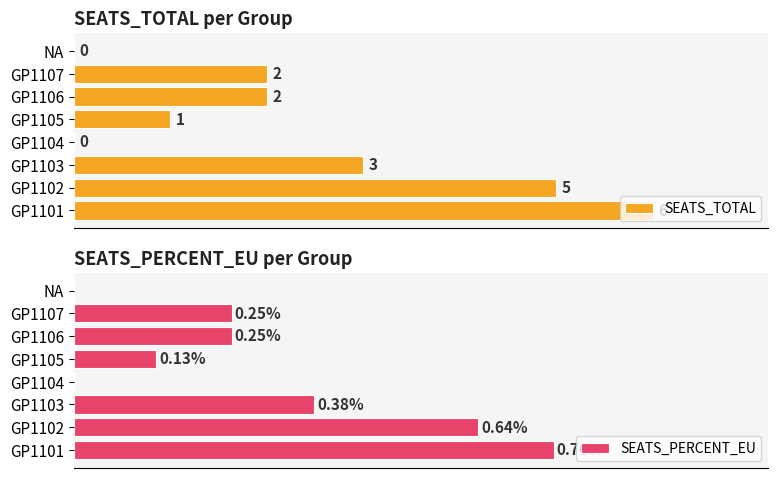

The value of SEATS_PERCENT_EU at GP1103 is 0.4. True or false?

True